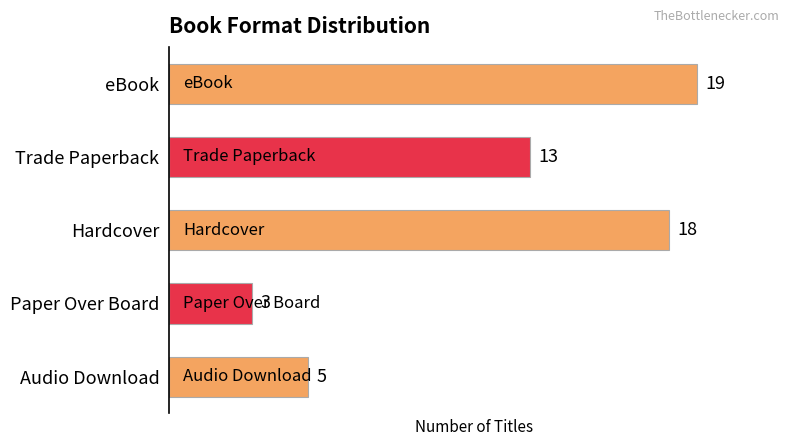

What value does the data have at Paper Over Board, to the nearest 5?

5